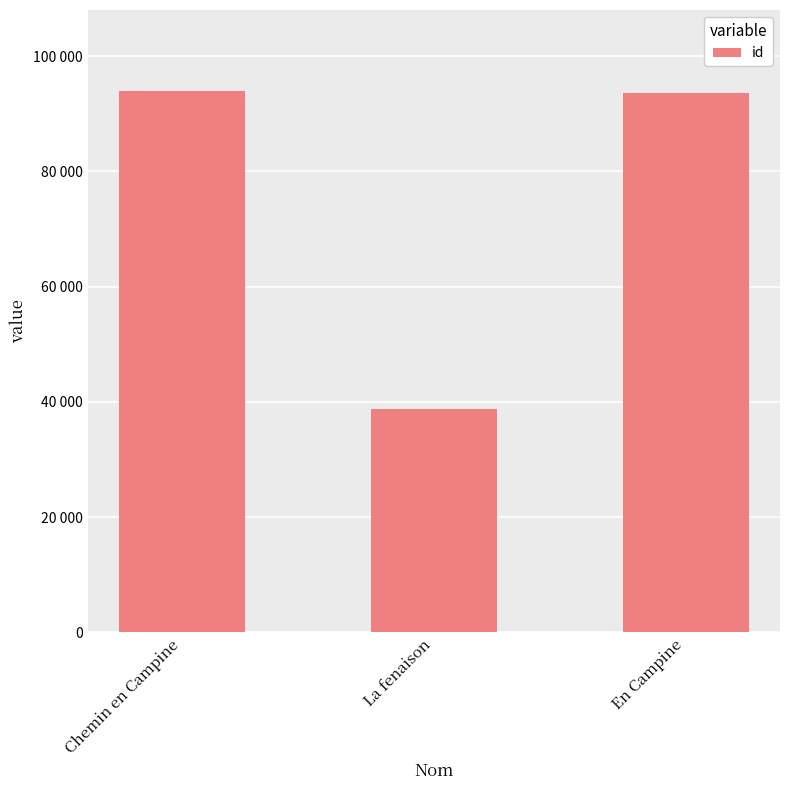

The value at En Campine is 156150. True or false?

False